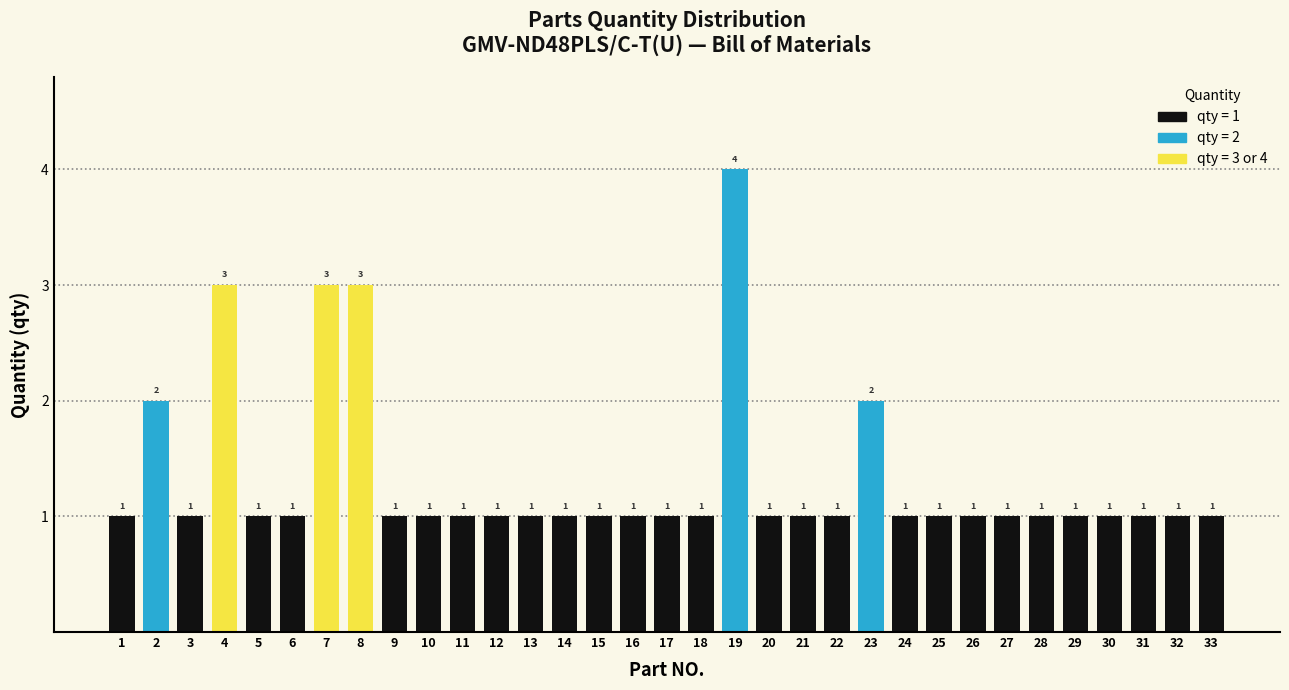

Reading right to left, transcribe all the data shown in this chart.

1	1	1	1	1	1	1	1	1	1	2	1	1	1	4	1	1	1	1	1	1	1	1	1	1	3	3	1	1	3	1	2	1